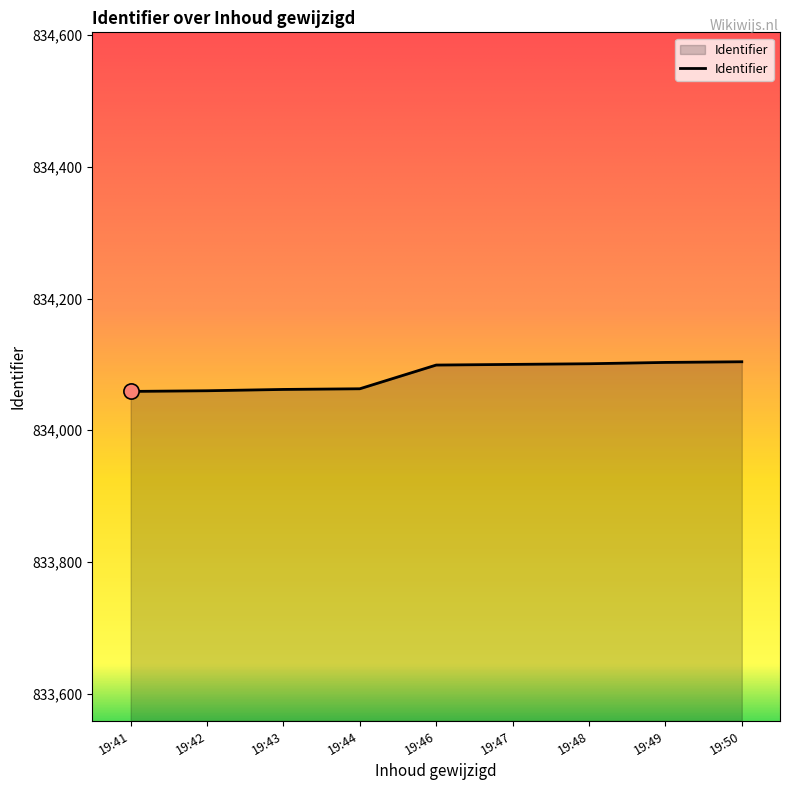

What is the change in value from 19:44 to 19:50?

+41